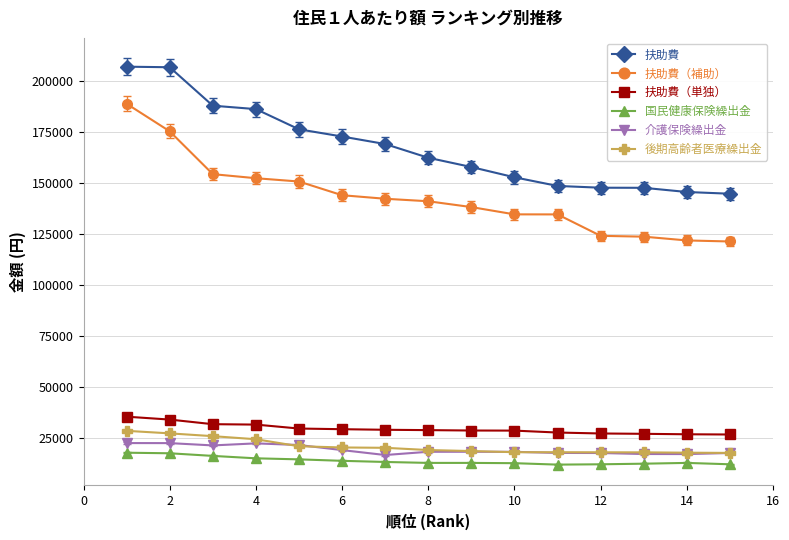

What is the value of the 扶助費 point at the 14th from the left?

145521